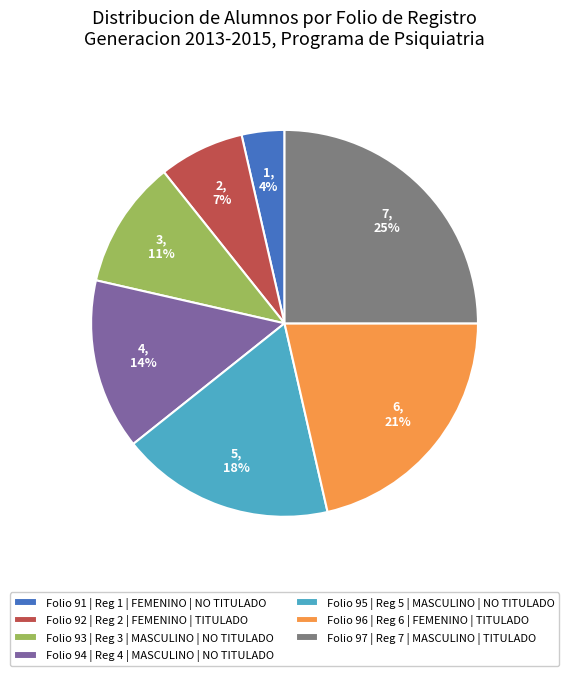

To the nearest percent, what is the average slice percentage?

14%